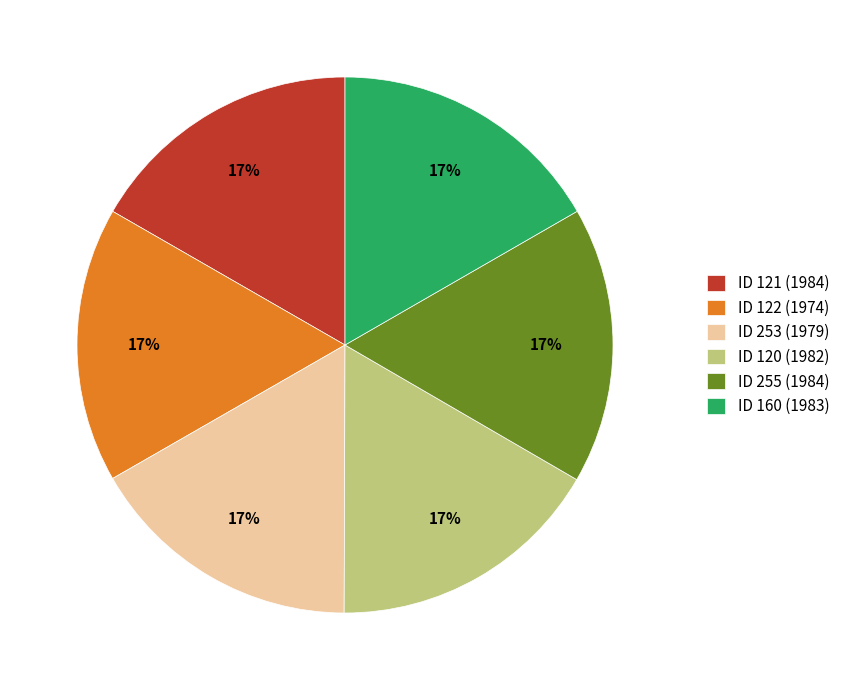

To the nearest percent, what percentage of the pie is ID 121 (1984)?

17%